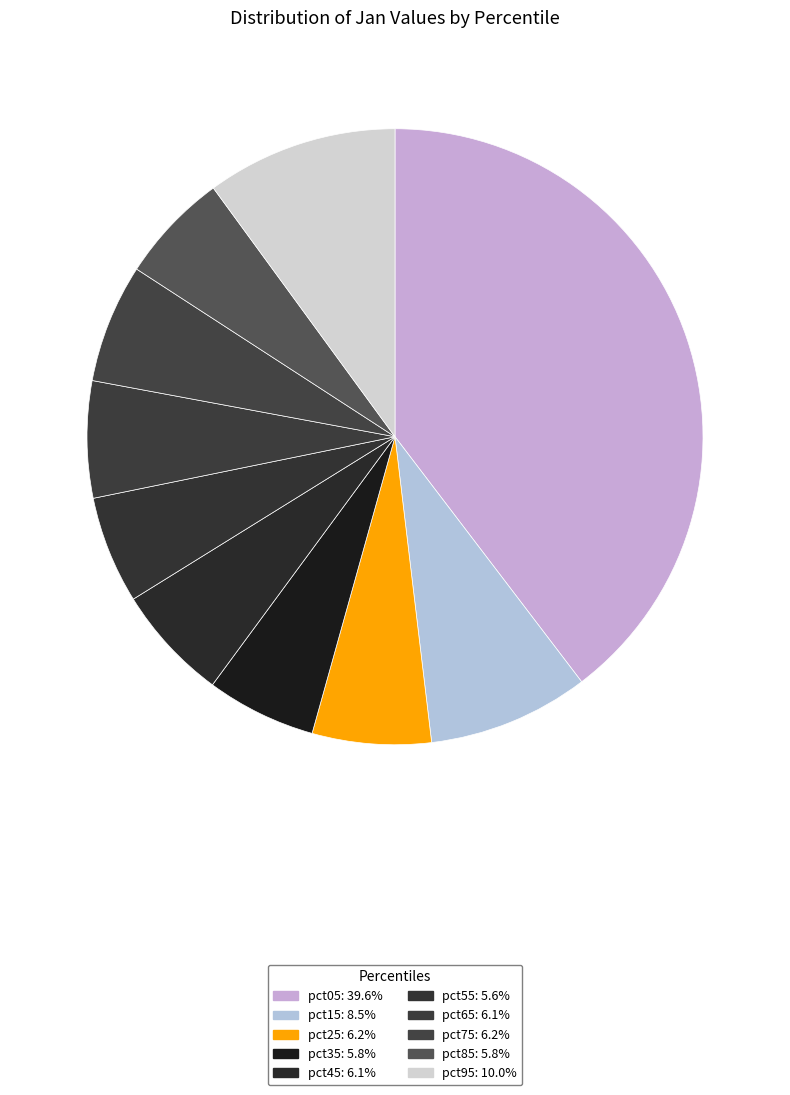

How many slices are in this pie chart?

10